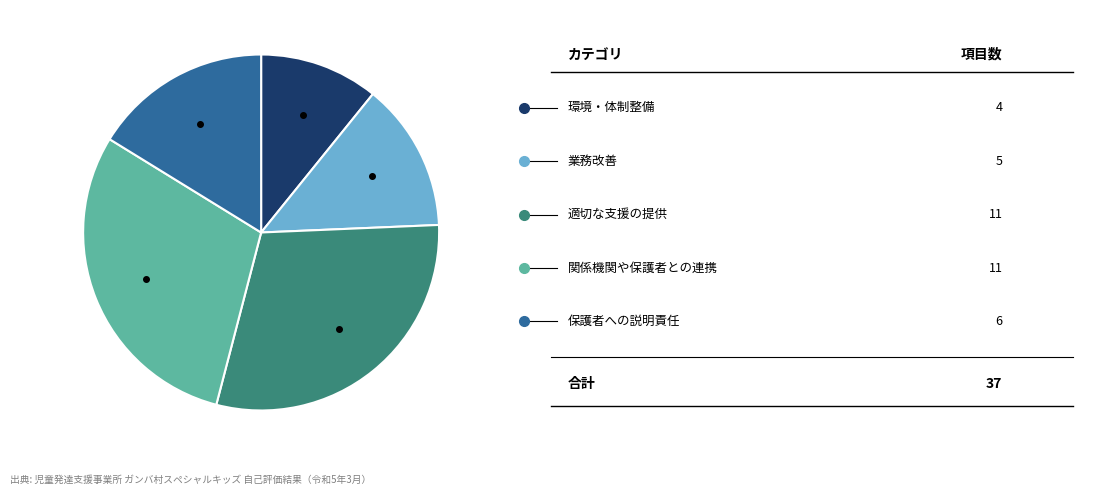

Is there any slice that represents more than half of the pie?

No